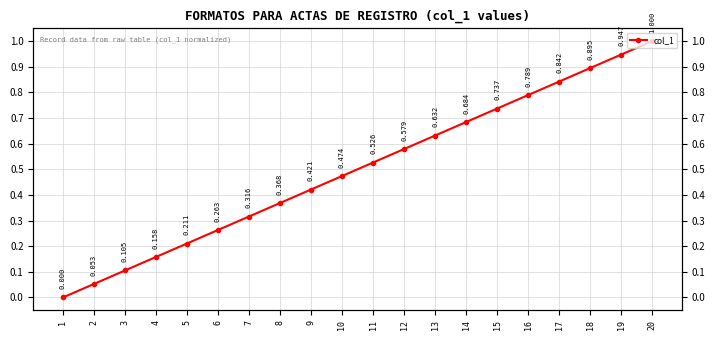

Read the value at 3.

0.1